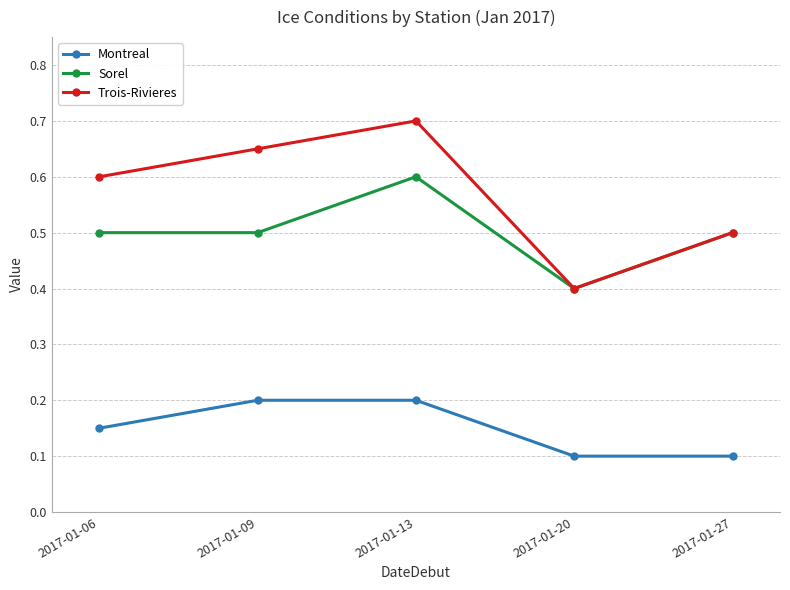

What is the value of the Sorel point at the 1st from the left?

0.5